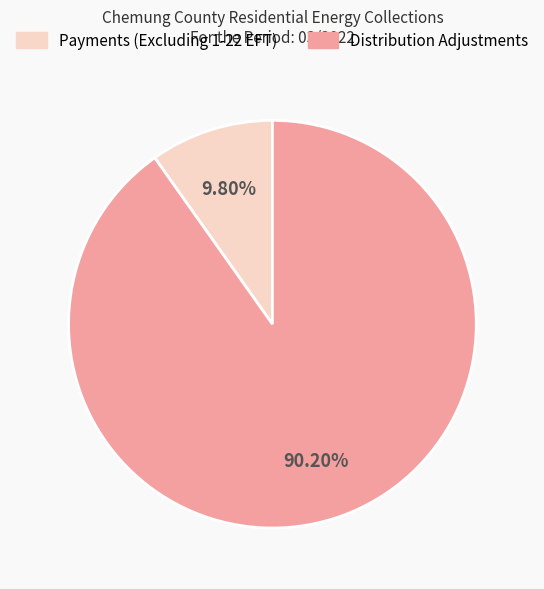

Is it true that Distribution Adjustments is 90% of the pie?

True